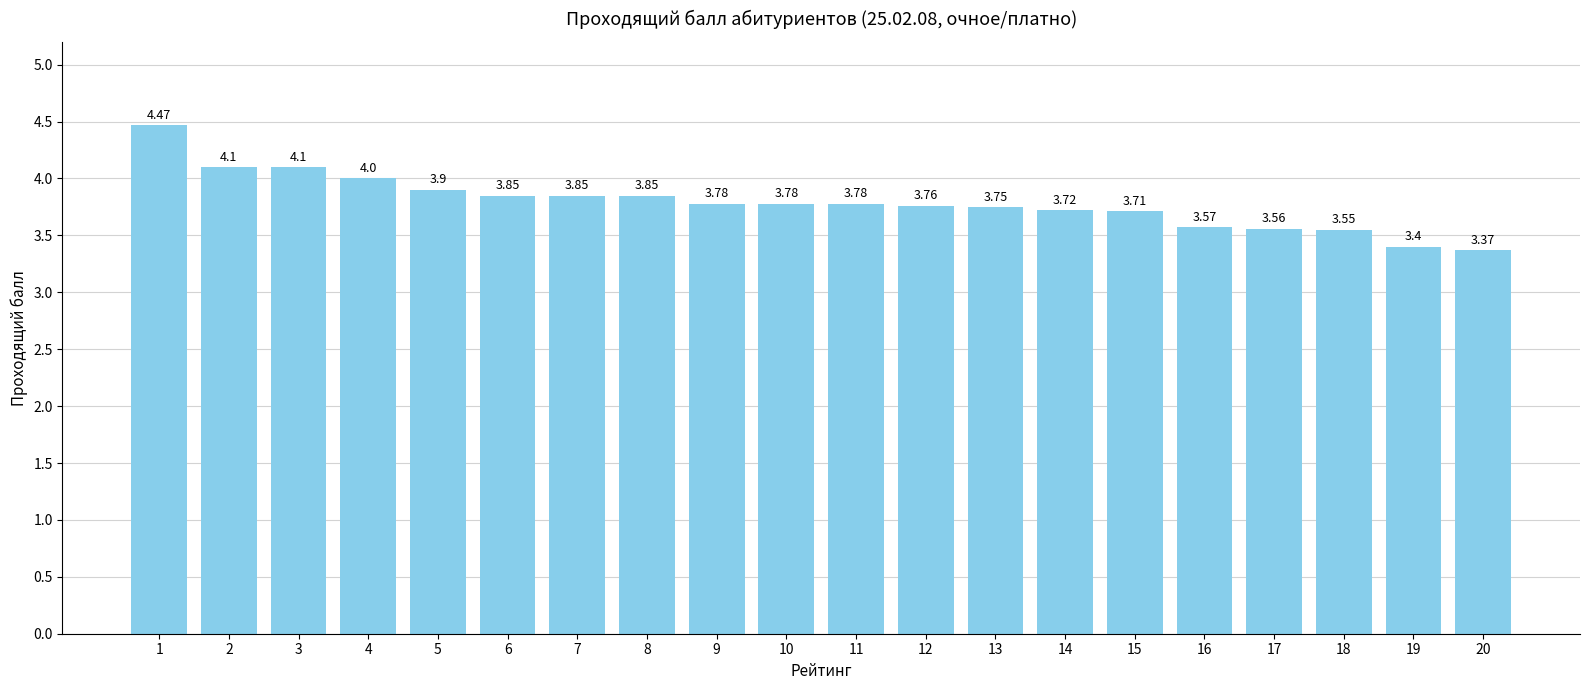

True or false: the data shows 1.8 at 17.

False